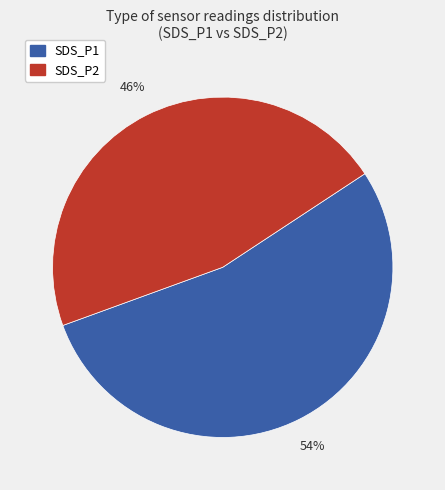

Is there any slice that represents more than half of the pie?

Yes